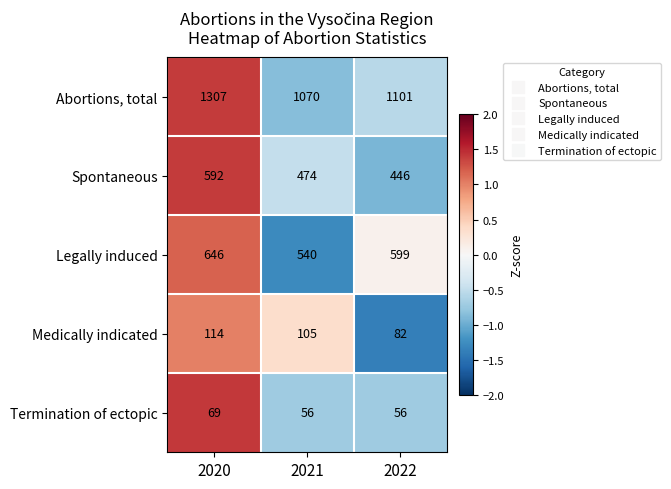

Is it true that Spontaneous equals 706 at 2022?

False